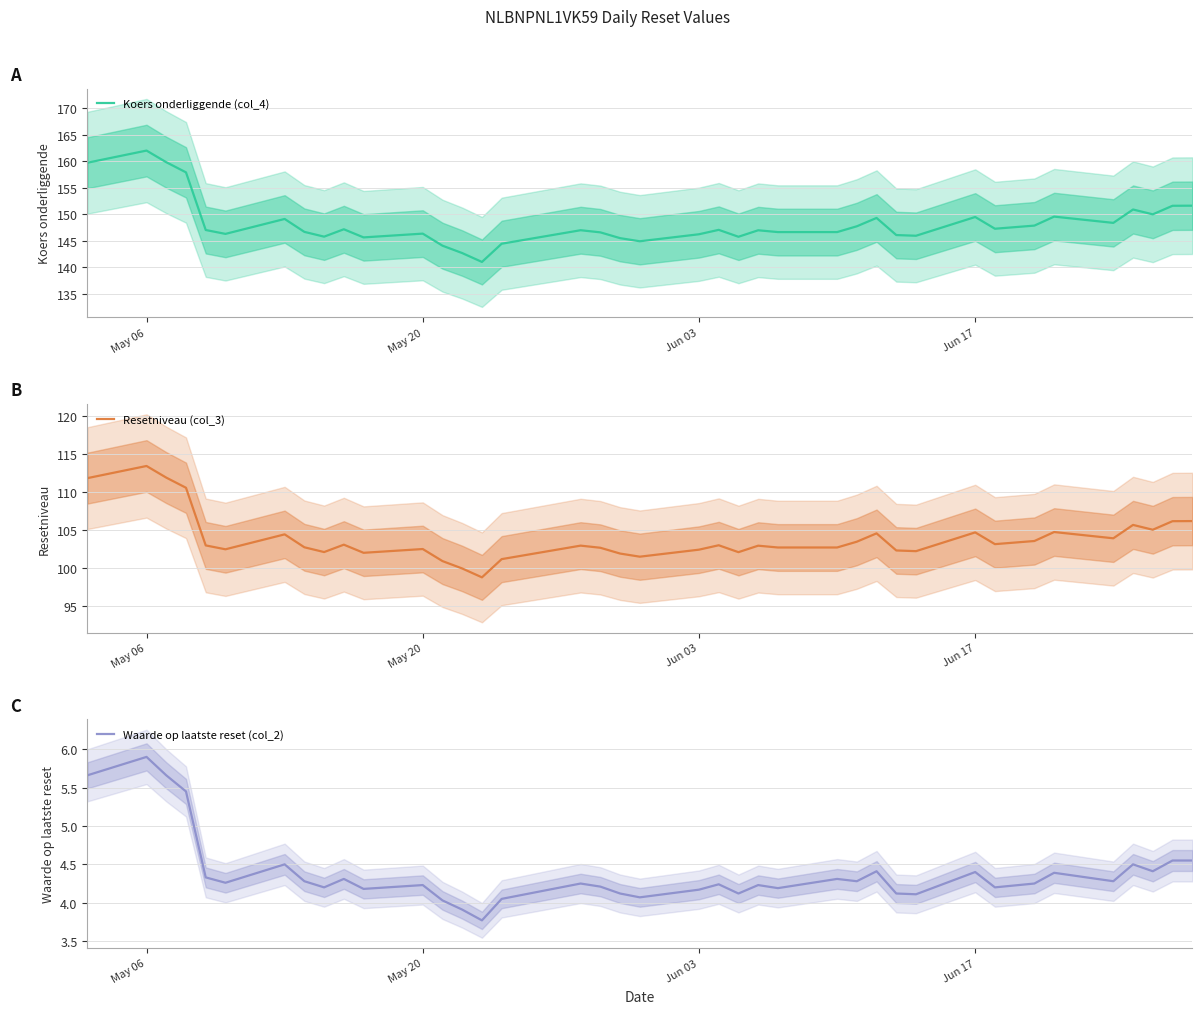

In Waarde op laatste reset (col_2), how many points are higher than both neighbors (excluding endpoints)?

12